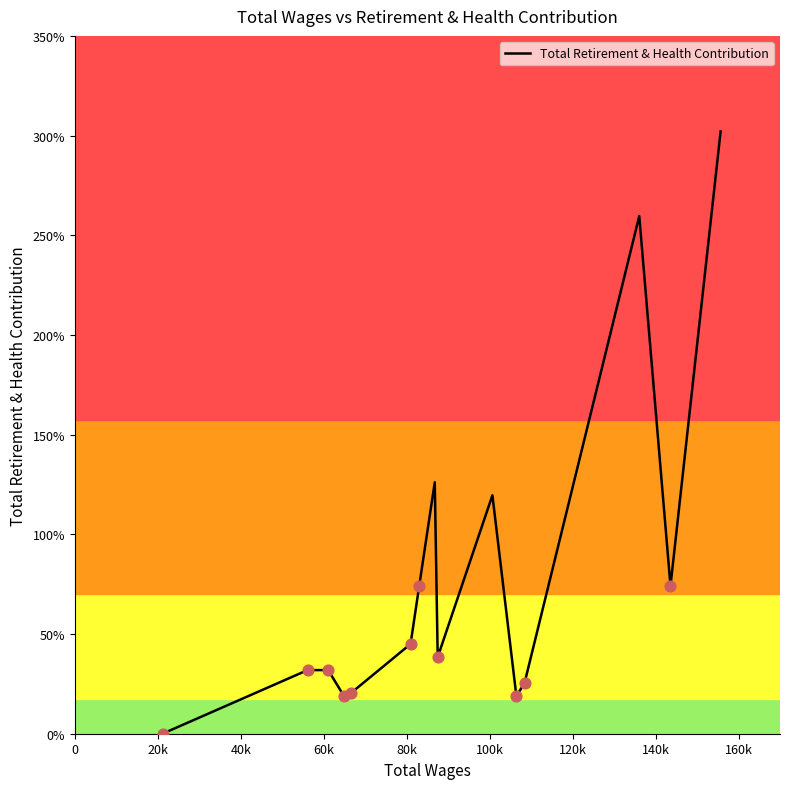

Is this an area chart (filled region under the line)?

No